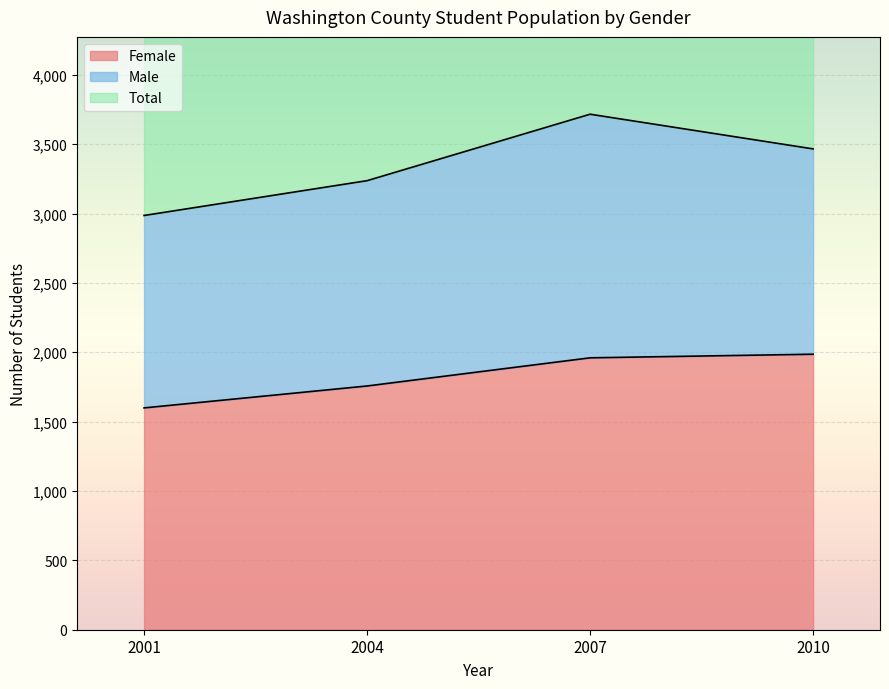

True or false: Female has more than 1 points higher than both neighbors.

False